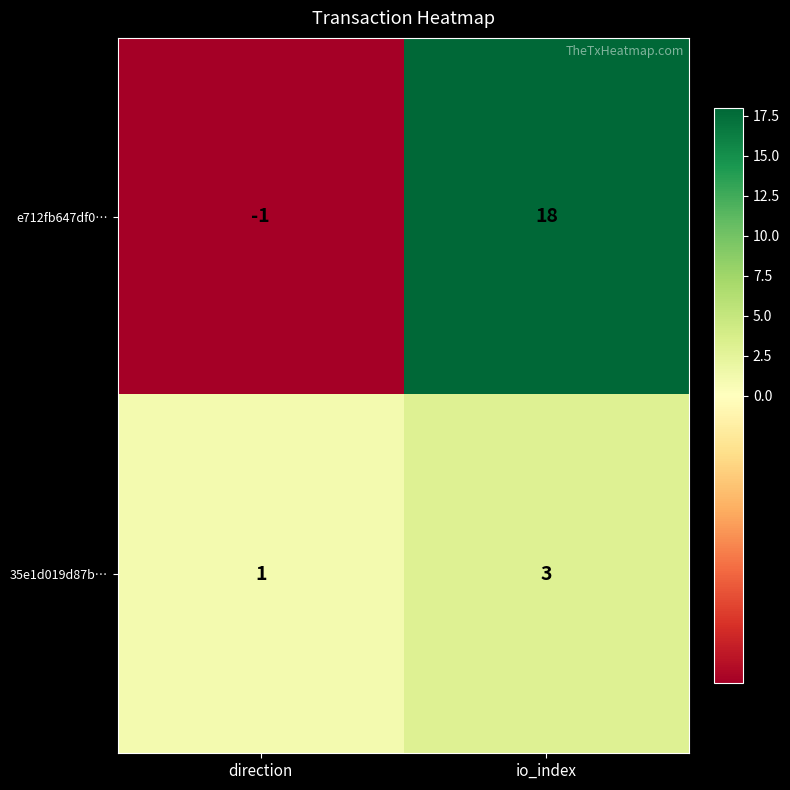

Which series has the widest spread of values?

e712fb647df0…